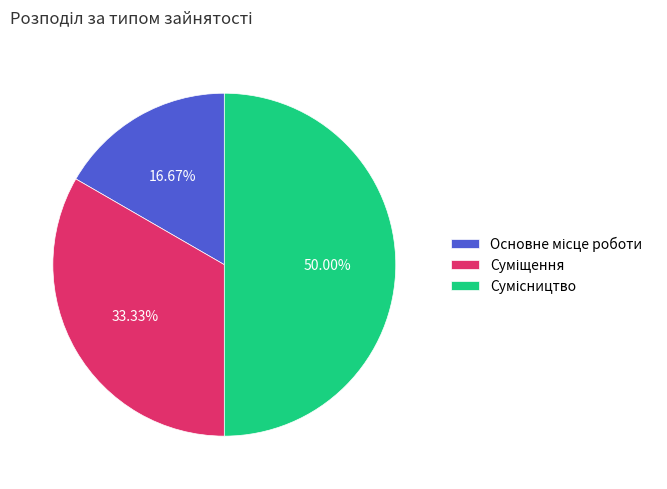

Count the number of slices in the pie.

3